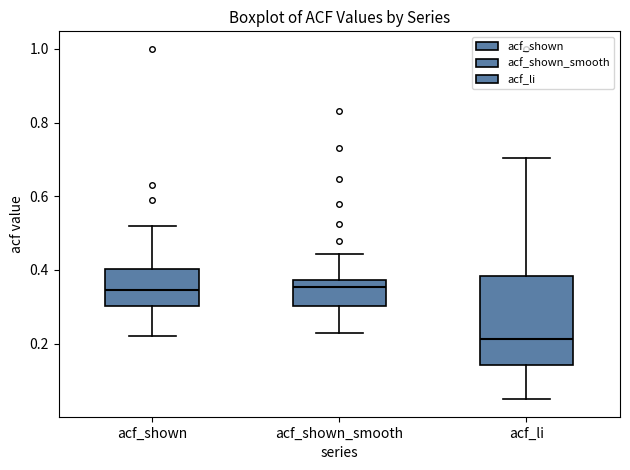

Reading left to right, read every box against the y-axis: the position of its median line, the range the box covers, and the ends of its whiskers. The values are not printed on the chart, so give them approximately, as read against the axis.

acf_shown: median 0.34, box 0.30 to 0.40, whiskers 0.22 to 0.52
acf_shown_smooth: median 0.36, box 0.30 to 0.38, whiskers 0.22 to 0.44
acf_li: median 0.22, box 0.14 to 0.38, whiskers 0.04 to 0.70